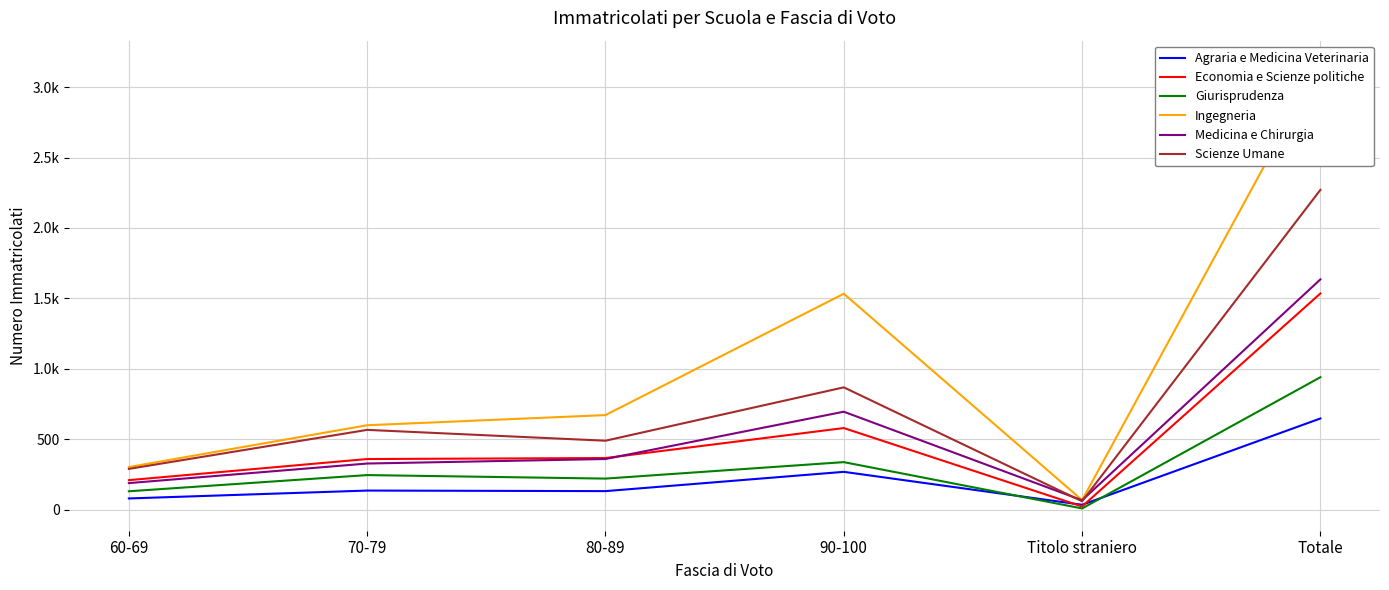

Which category has the highest value in the Medicina e Chirurgia series?

Totale